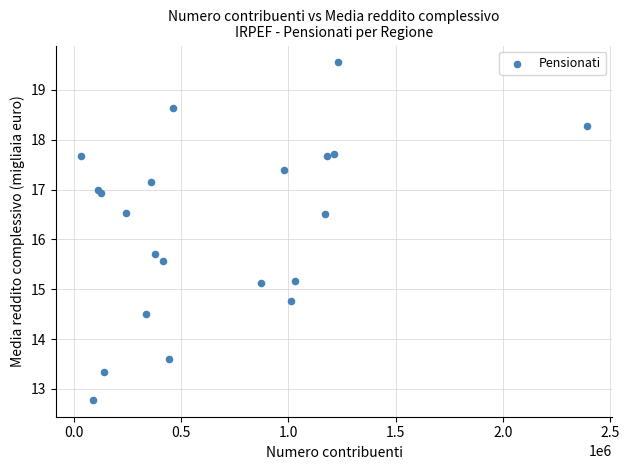

What Y value in the scatter plot is closest to 16?

15.7